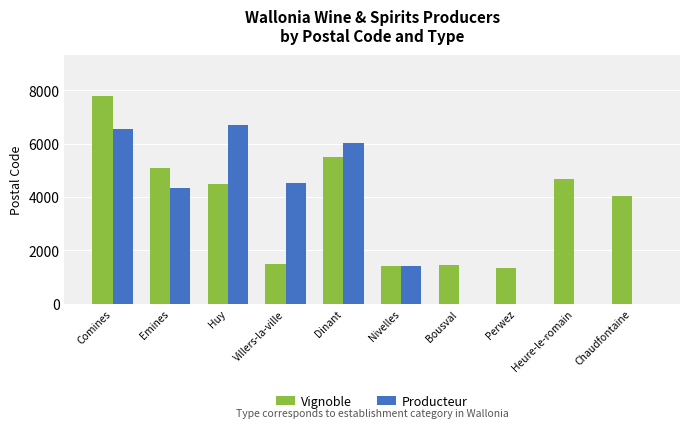

Which series changed the most between Comines and Perwez?

Producteur